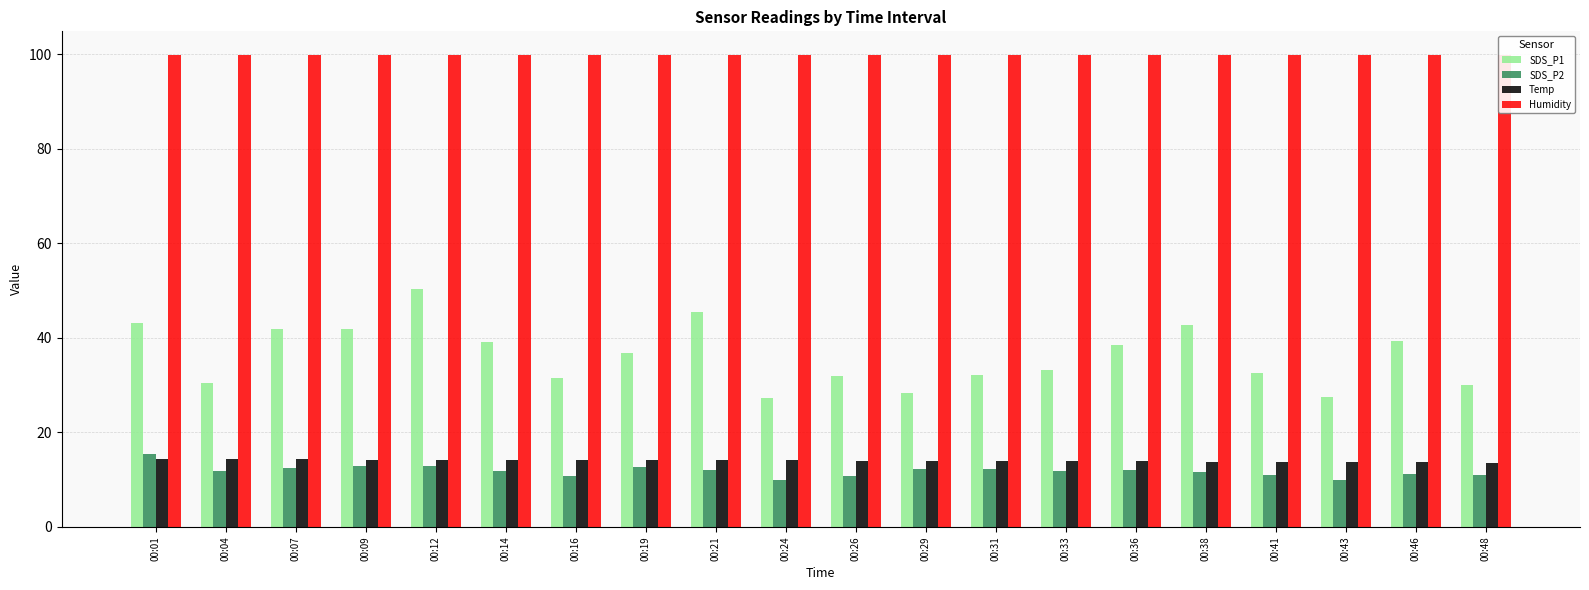

Reading left to right, what are all the values shown in this chart?

SDS_P1: 00:01=43.2	00:04=30.5	00:07=41.9	00:09=42.0	00:12=50.4	00:14=39.2	00:16=31.6	00:19=36.8	00:21=45.6	00:24=27.2	00:26=32.0	00:29=28.4	00:31=32.2	00:33=33.2	00:36=38.6	00:38=42.7	00:41=32.6	00:43=27.4	00:46=39.4	00:48=30.0
SDS_P2: 00:01=15.4	00:04=11.8	00:07=12.6	00:09=12.9	00:12=13.0	00:14=11.9	00:16=10.8	00:19=12.7	00:21=12.2	00:24=9.9	00:26=10.8	00:29=12.2	00:31=12.2	00:33=11.9	00:36=12.0	00:38=11.7	00:41=11.1	00:43=10.0	00:46=11.3	00:48=11.0
Temp: 00:01=14.3	00:04=14.3	00:07=14.3	00:09=14.2	00:12=14.2	00:14=14.2	00:16=14.2	00:19=14.1	00:21=14.1	00:24=14.1	00:26=14.0	00:29=13.9	00:31=13.9	00:33=13.9	00:36=13.9	00:38=13.8	00:41=13.8	00:43=13.7	00:46=13.7	00:48=13.6
Humidity: 00:01=99.9	00:04=99.9	00:07=99.9	00:09=99.9	00:12=99.9	00:14=99.9	00:16=99.9	00:19=99.9	00:21=99.9	00:24=99.9	00:26=99.9	00:29=99.9	00:31=99.9	00:33=99.9	00:36=99.9	00:38=99.9	00:41=99.9	00:43=99.9	00:46=99.9	00:48=99.9